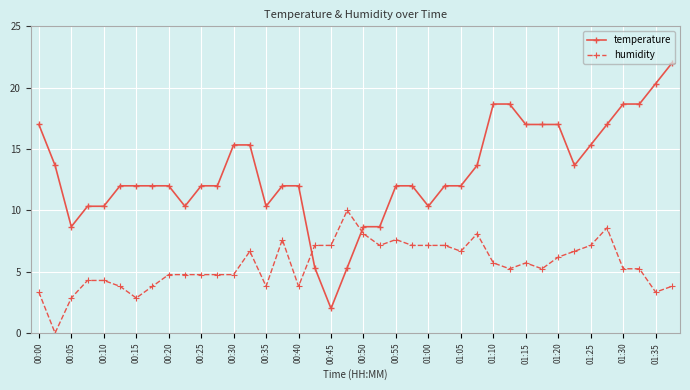

How many data points does each series have?

40